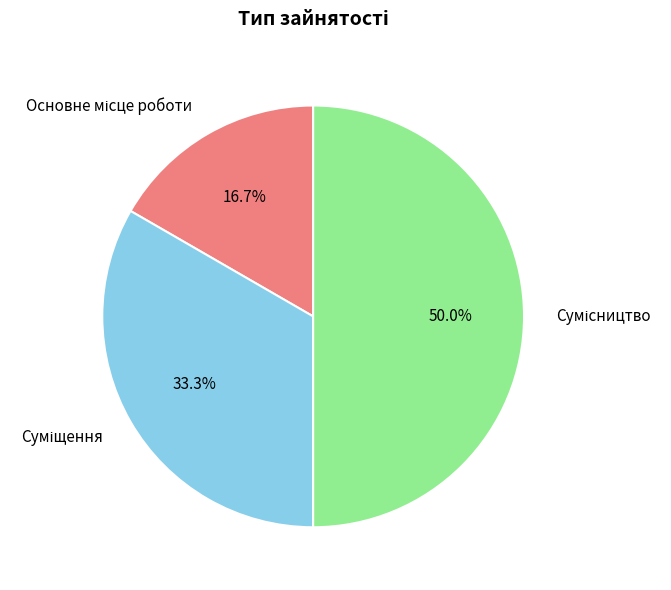

What is the ratio of the value at Сумісництво to the value at Основне місце роботи?

3.0